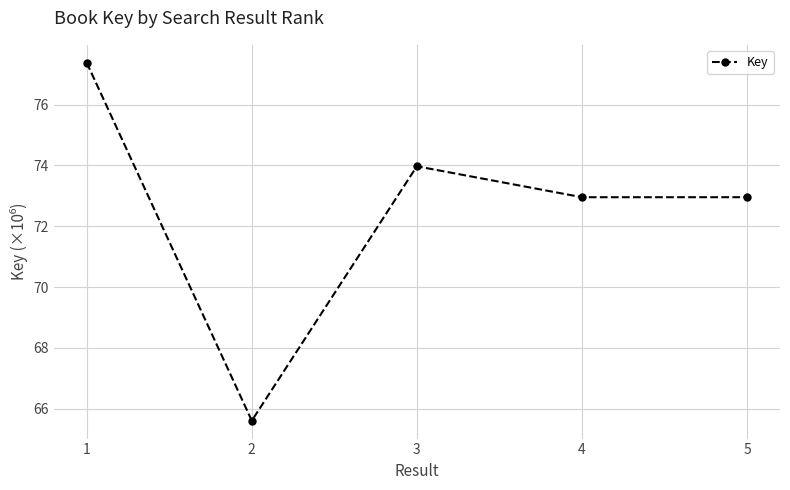

What is the difference between the values at 4 and 1?

4.4